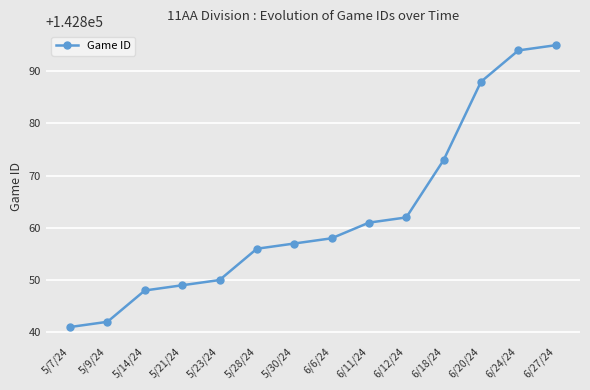

Which label corresponds to the smallest value in the chart?

5/7/24